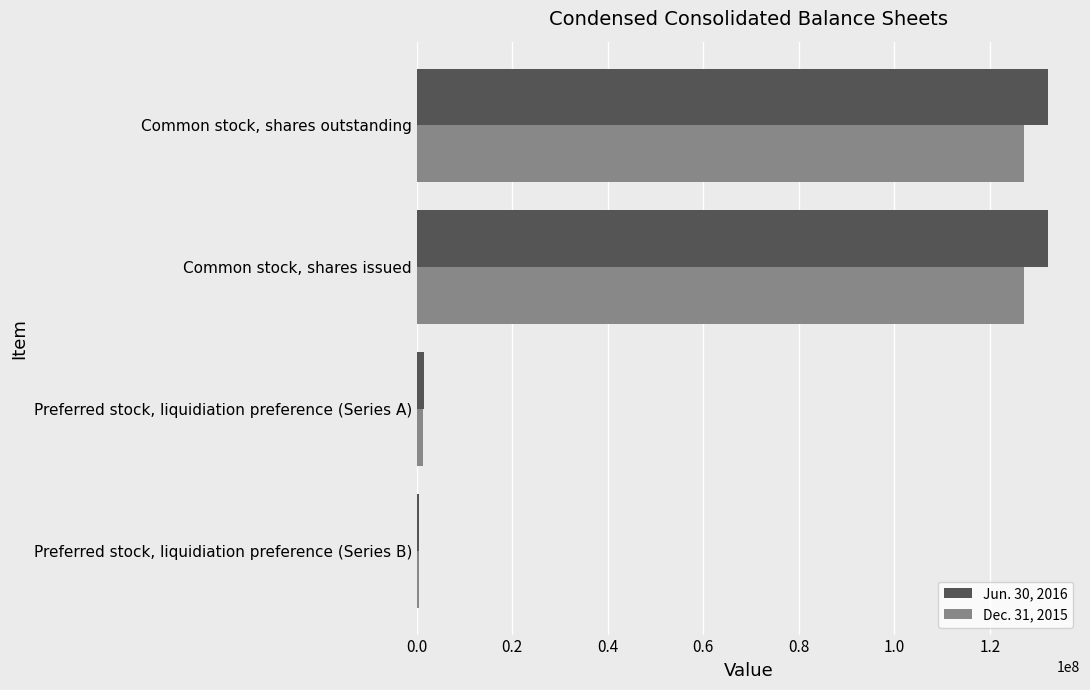

The Jun. 30, 2016 series shows 132266390 at Common stock, shares outstanding. True or false?

True